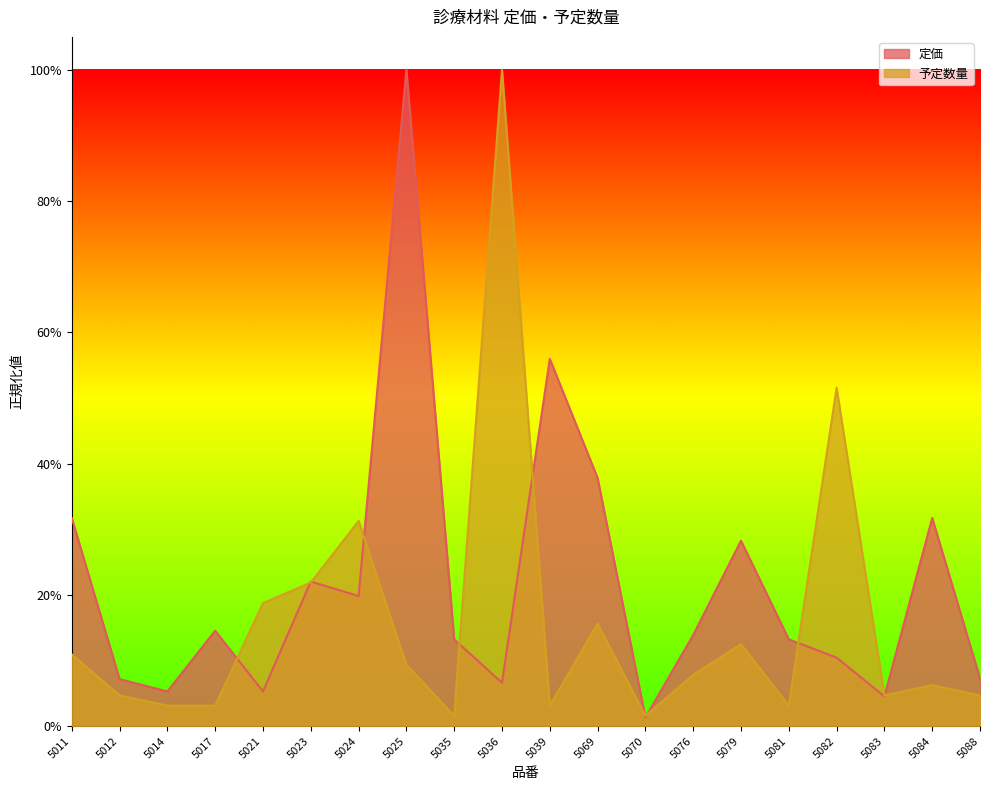

Which series ends up on top after the final intersection of 定価 and 予定数量?

定価